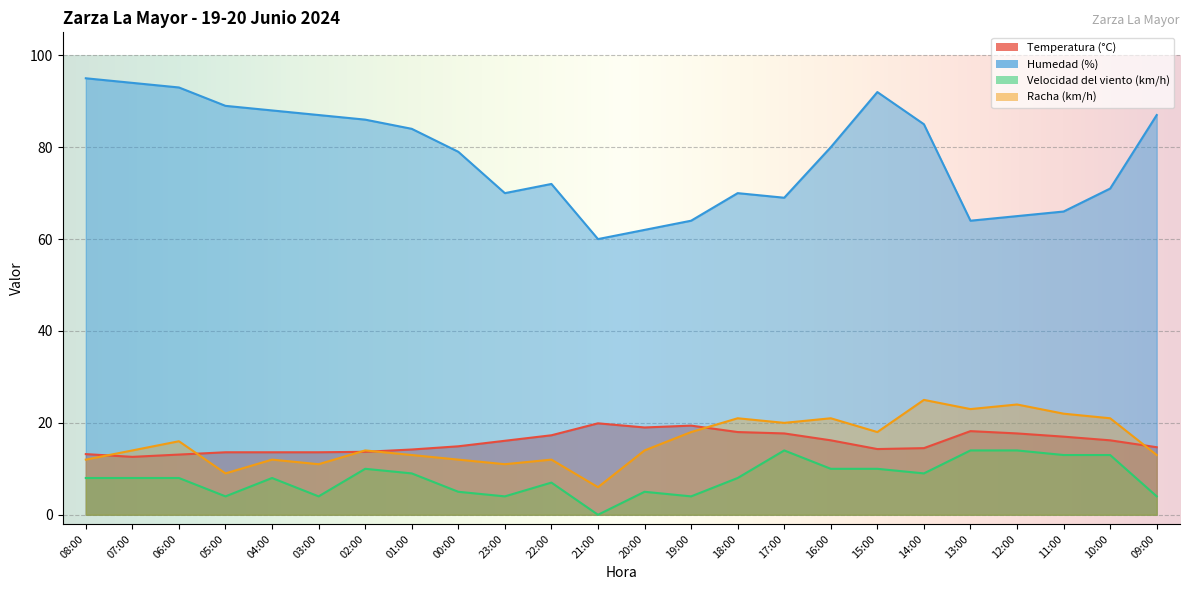

True or false: Humedad (%) and Racha (km/h) intersect in this chart.

False